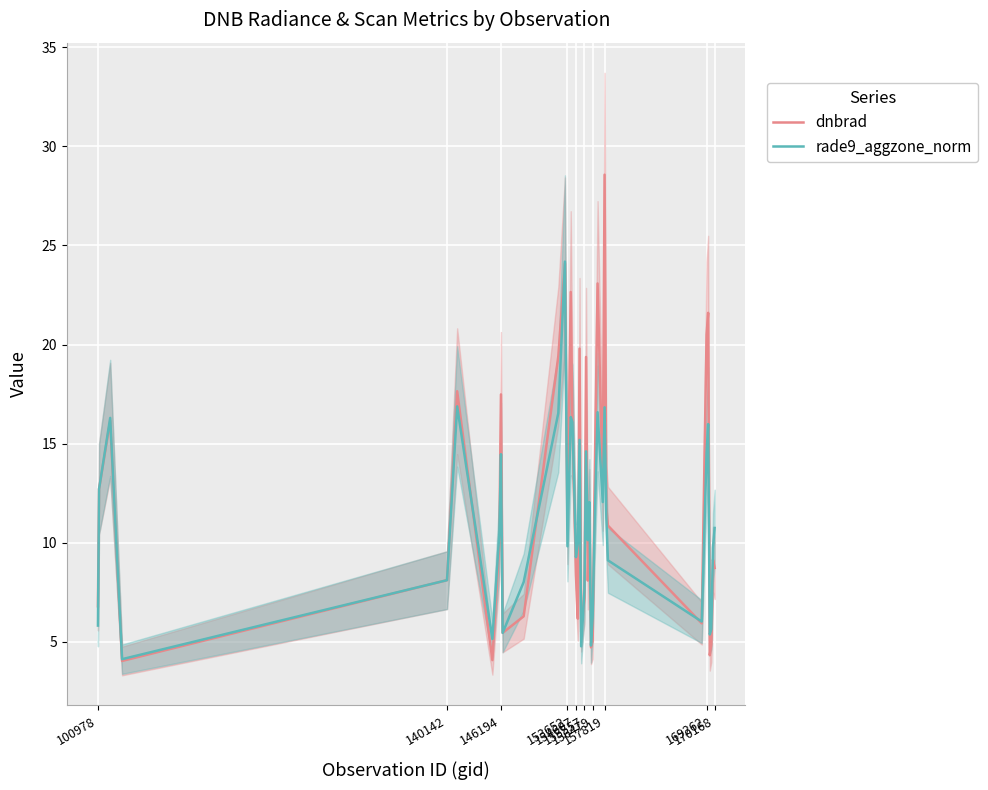

List the series in order of their peak value, lowest first.

rade9_aggzone_norm, dnbrad